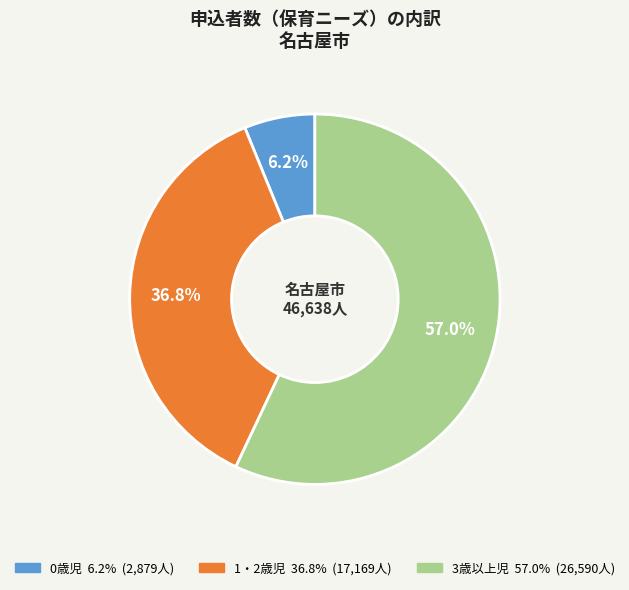

What is the smallest slice in the pie chart?

0歳児